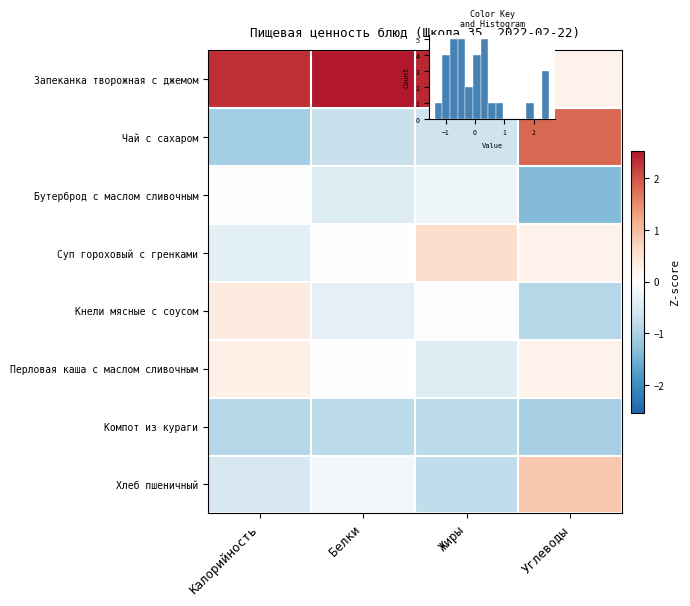

At Белки, list the series in order from largest to smallest.

Запеканка творожная с джемом, Суп гороховый с гренками, Перловая каша с маслом сливочным, Хлеб пшеничный, Кнели мясные с соусом, Бутерброд с маслом сливочным, Чай с сахаром, Компот из кураги